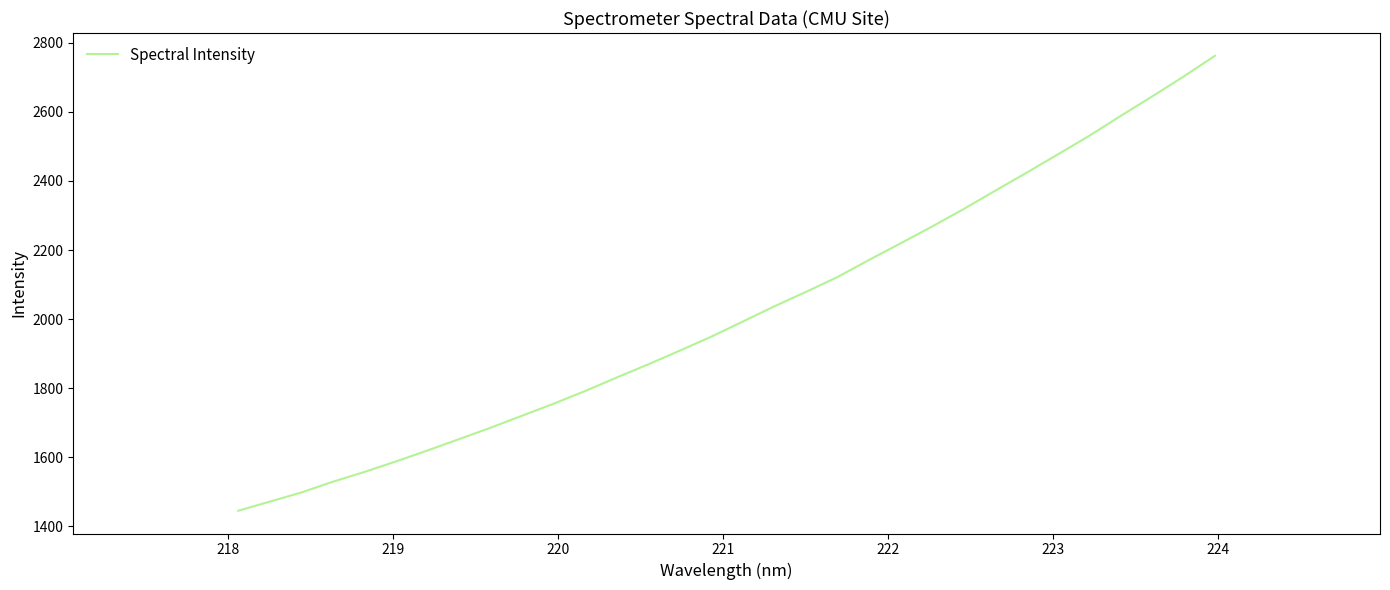

What is the maximum value shown in the chart?

2762.4